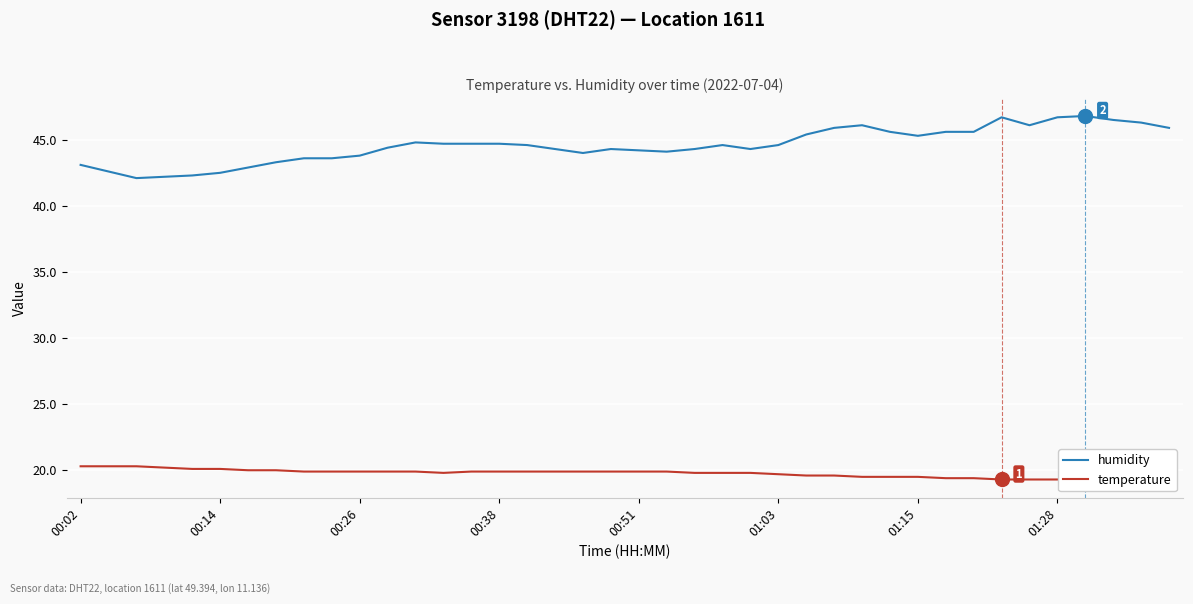

True or false: temperature and humidity cross at least once.

False